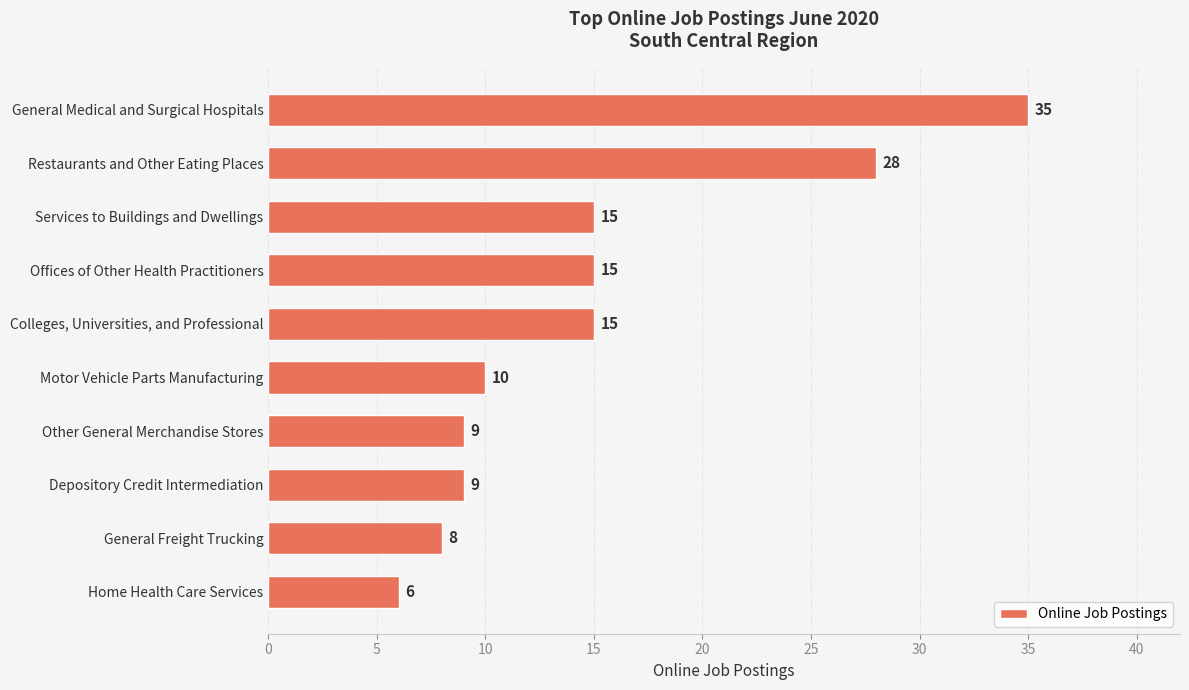

Approximately how many times larger is the value at General Freight Trucking compared to Motor Vehicle Parts Manufacturing?

0.8